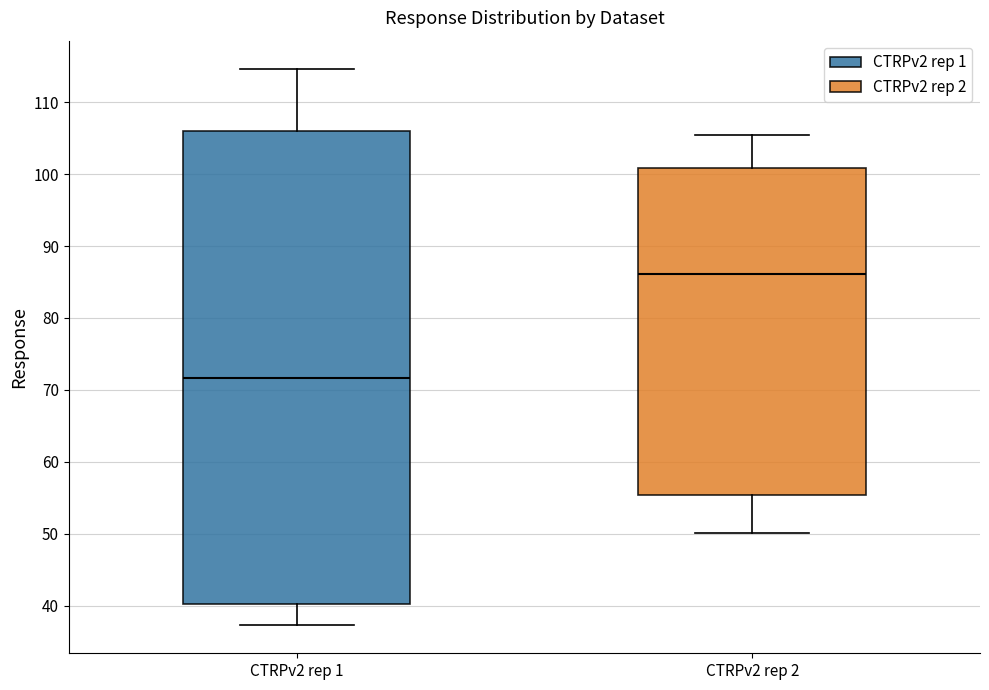

Which box is the tallest, from its lower edge to its upper edge?

CTRPv2 rep 1